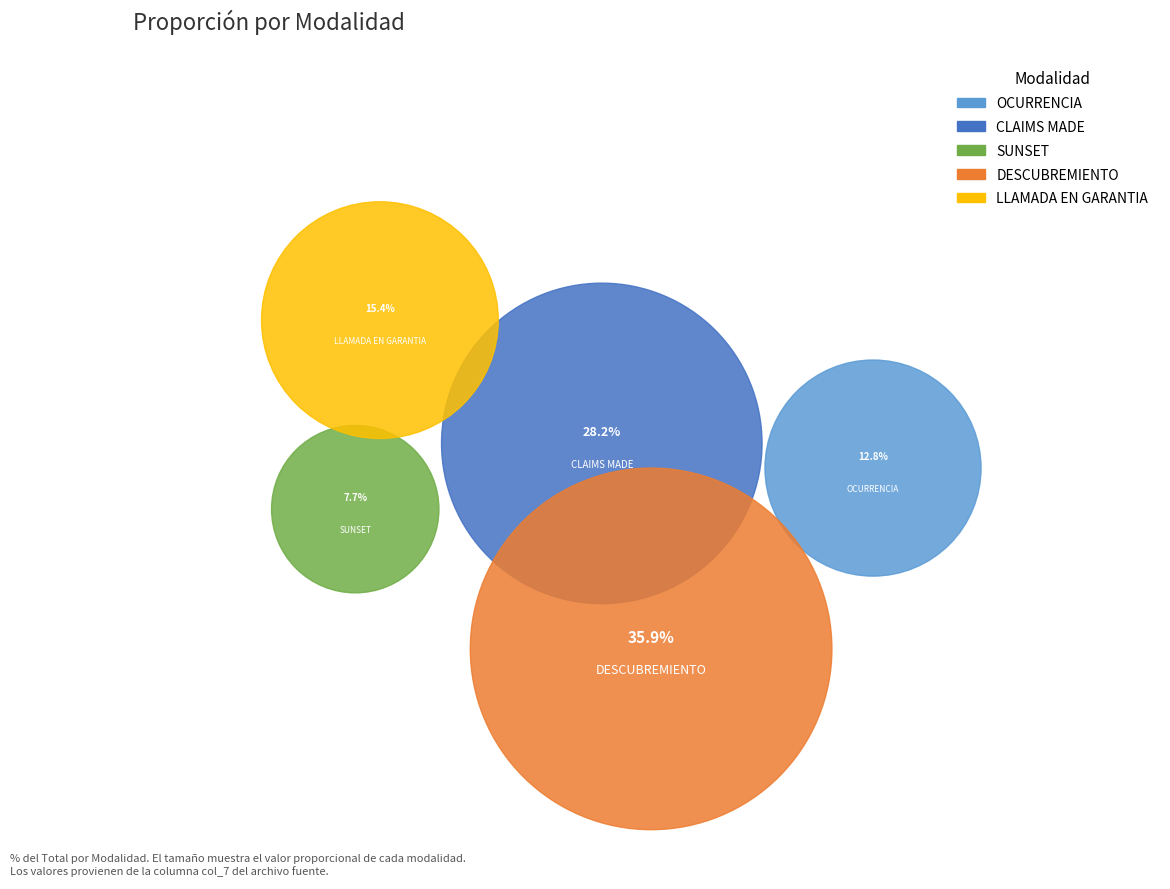

To the nearest percent, what portion does CLAIMS MADE represent?

28%